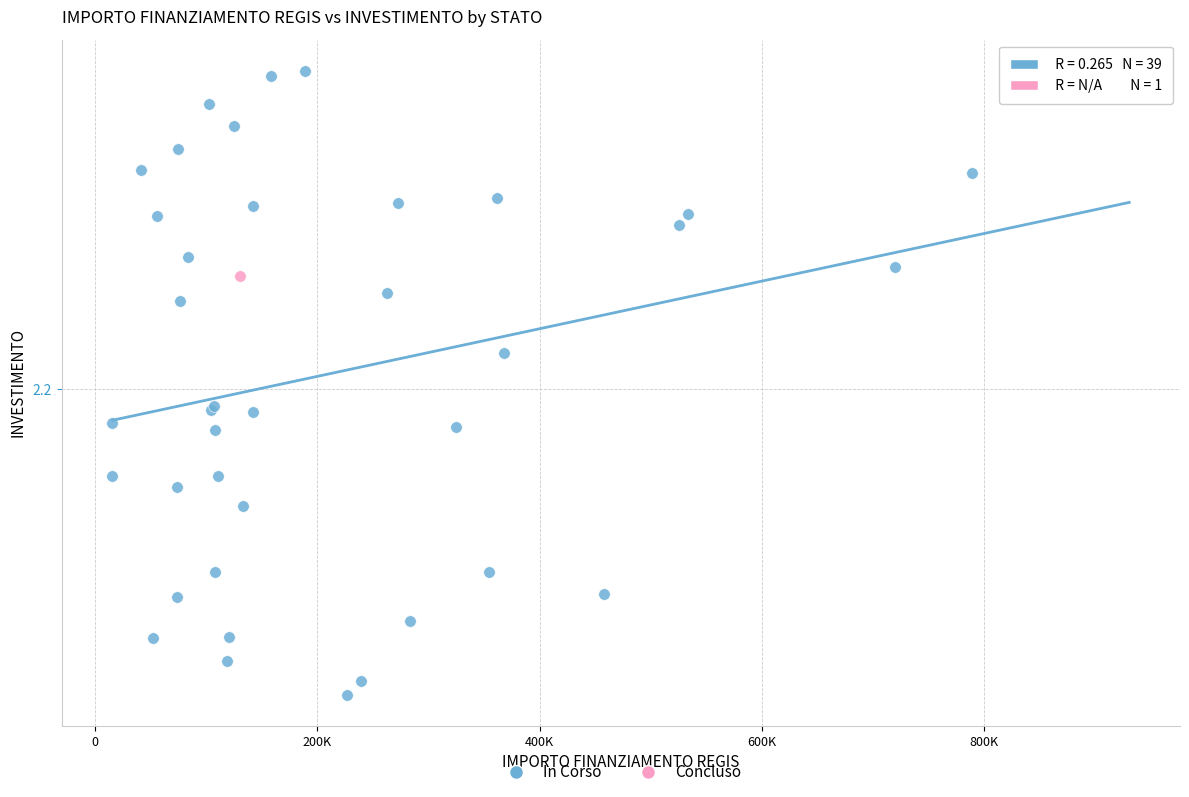

What are all the series names shown in the legend?

In Corso, Concluso